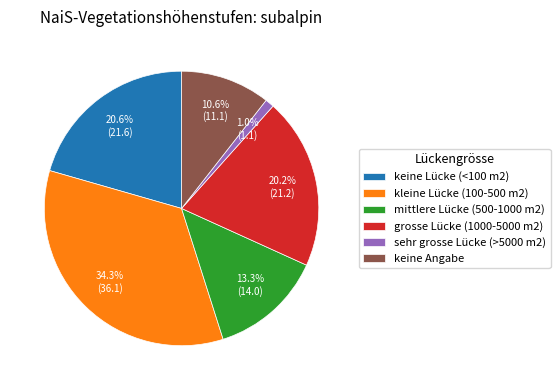

What is the largest slice in the pie chart?

kleine Lücke (100-500 m2)